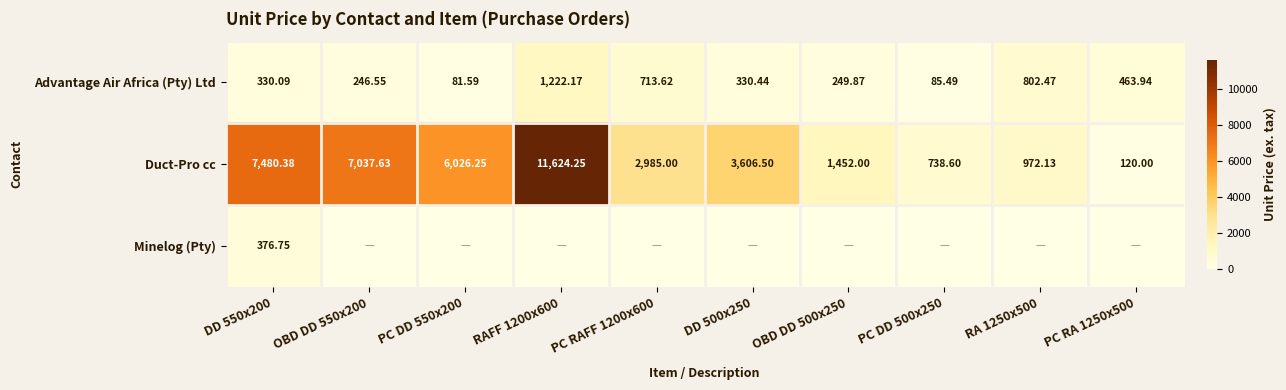

What is the highest value of the Minelog (Pty) series?

376.8